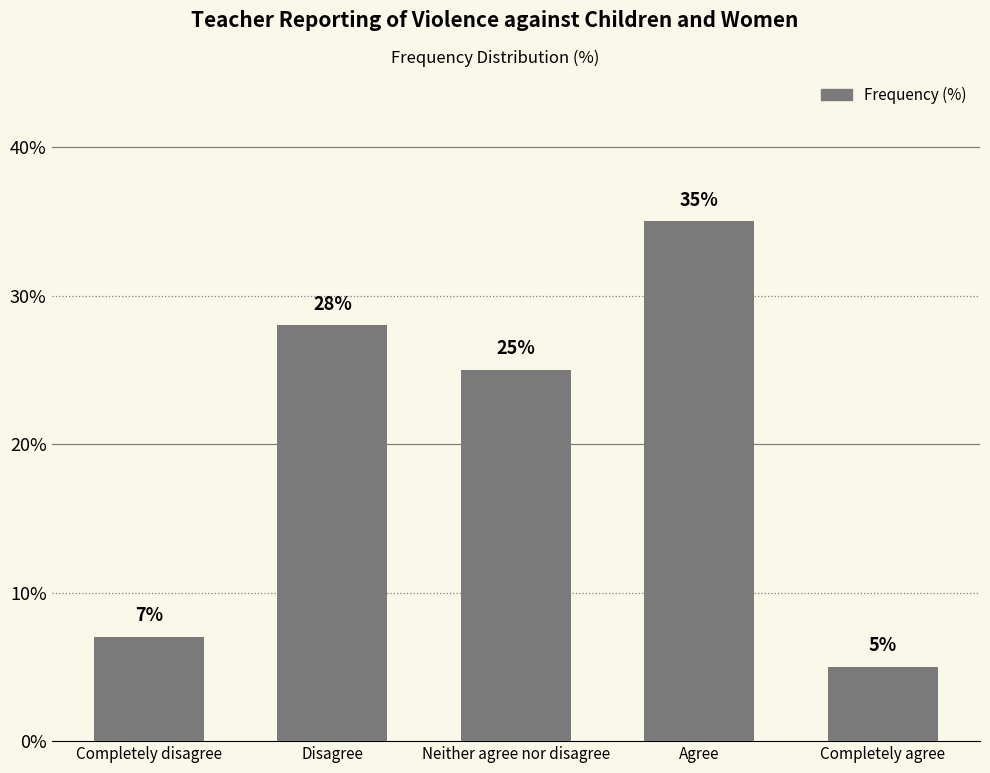

What value does the data have at Completely agree?

5